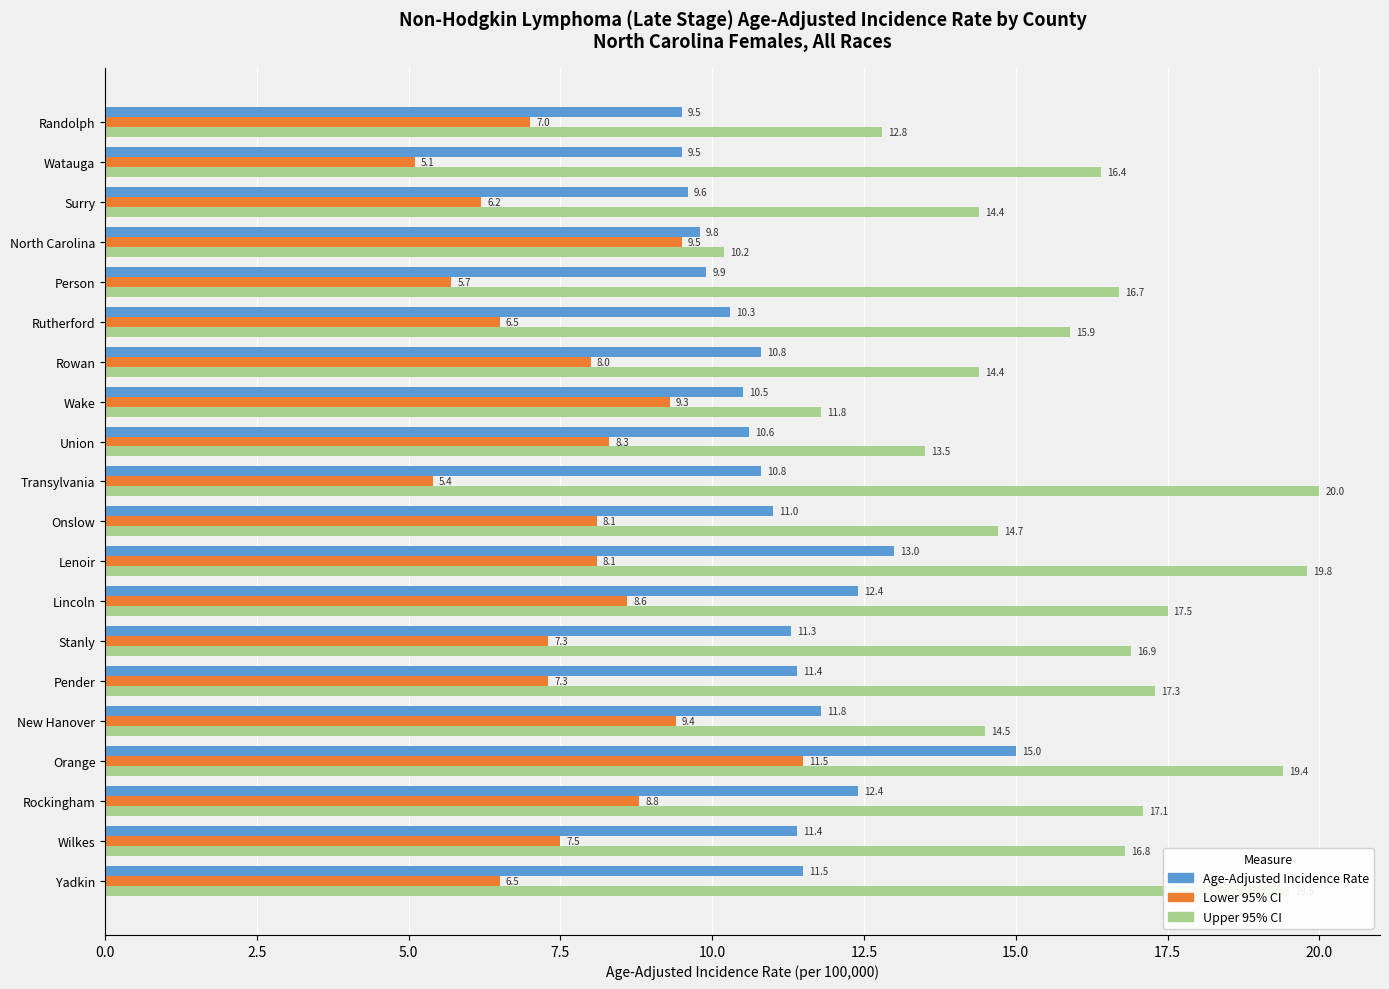

What is the greatest value displayed?

20.0